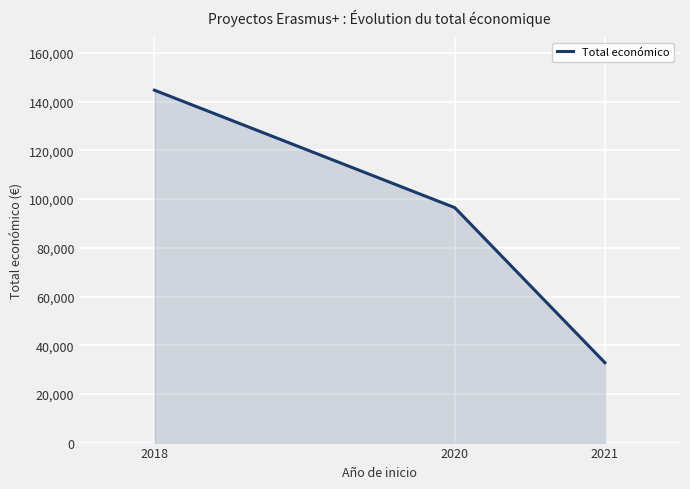

What is the change in value from 2020 to 2021?

-63681